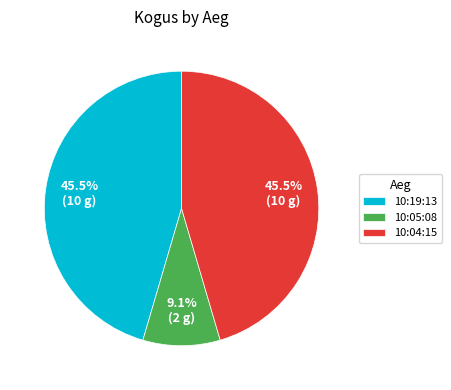

What portion of the pie excludes 10:05:08?

90.9%